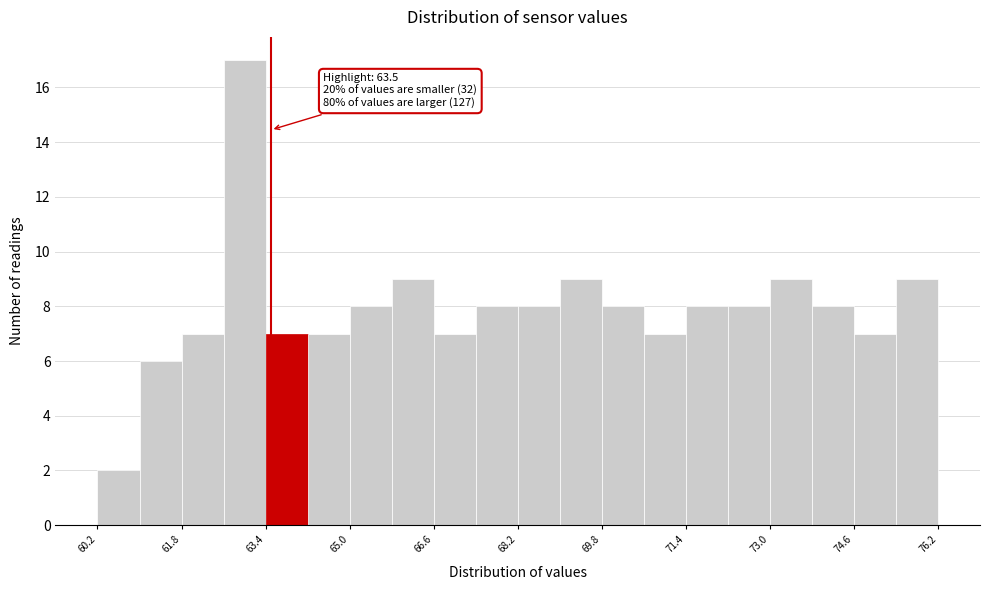

Over which range of the x-axis is the bar tallest?

62.6 to 63.4